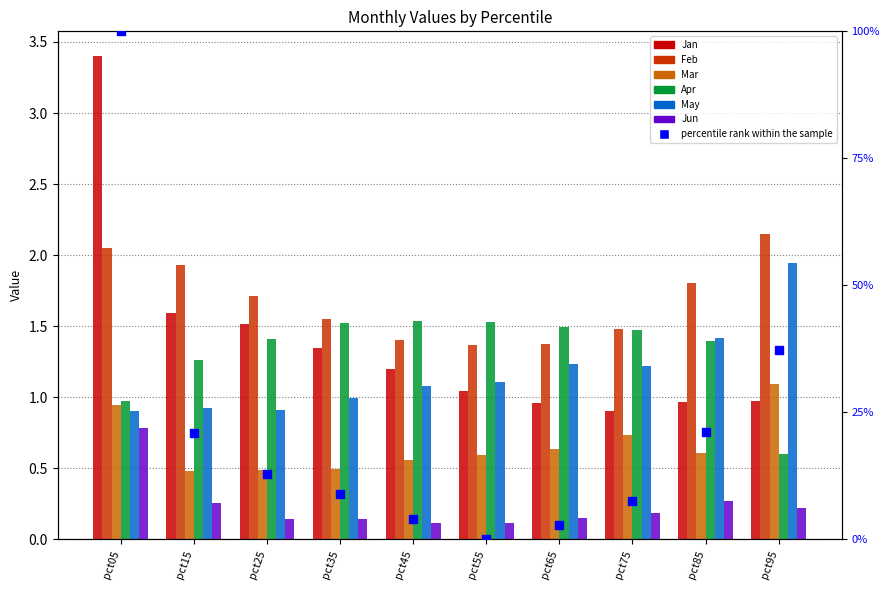

Which series has the largest Y range (max minus min)?

Jan